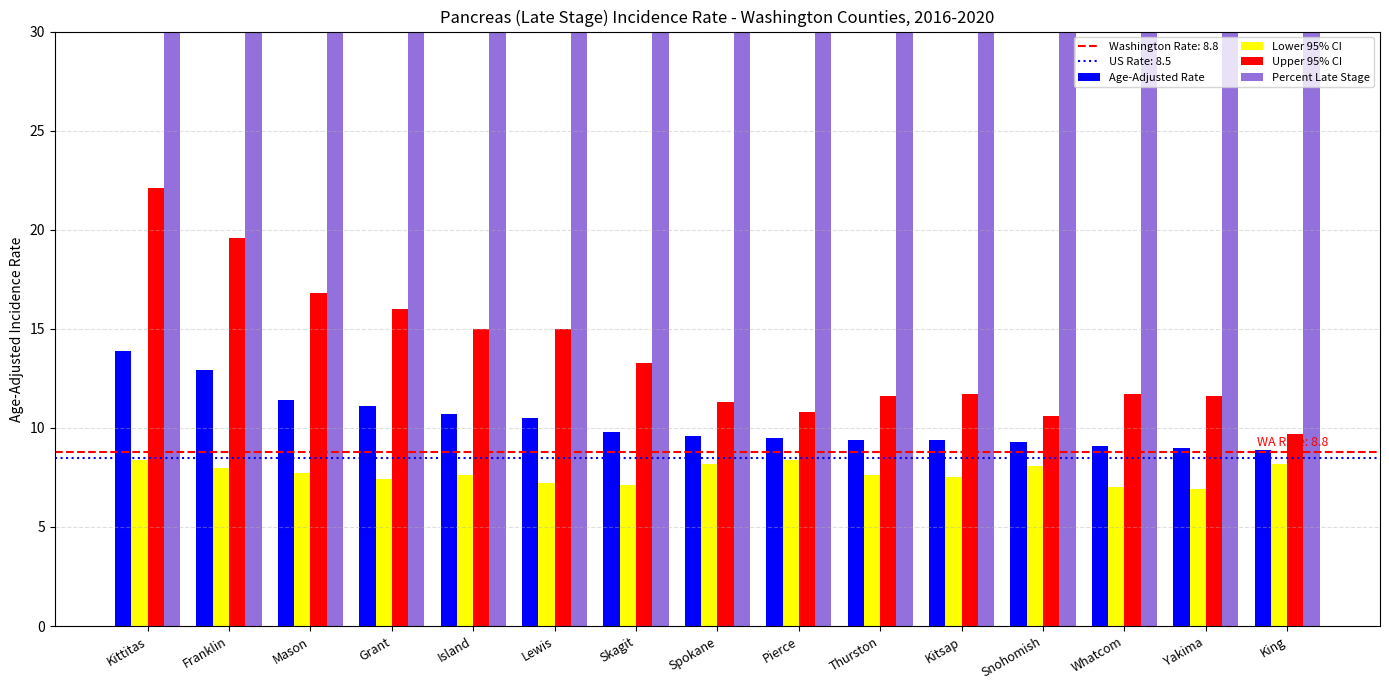

What position from the left is Spokane?

8